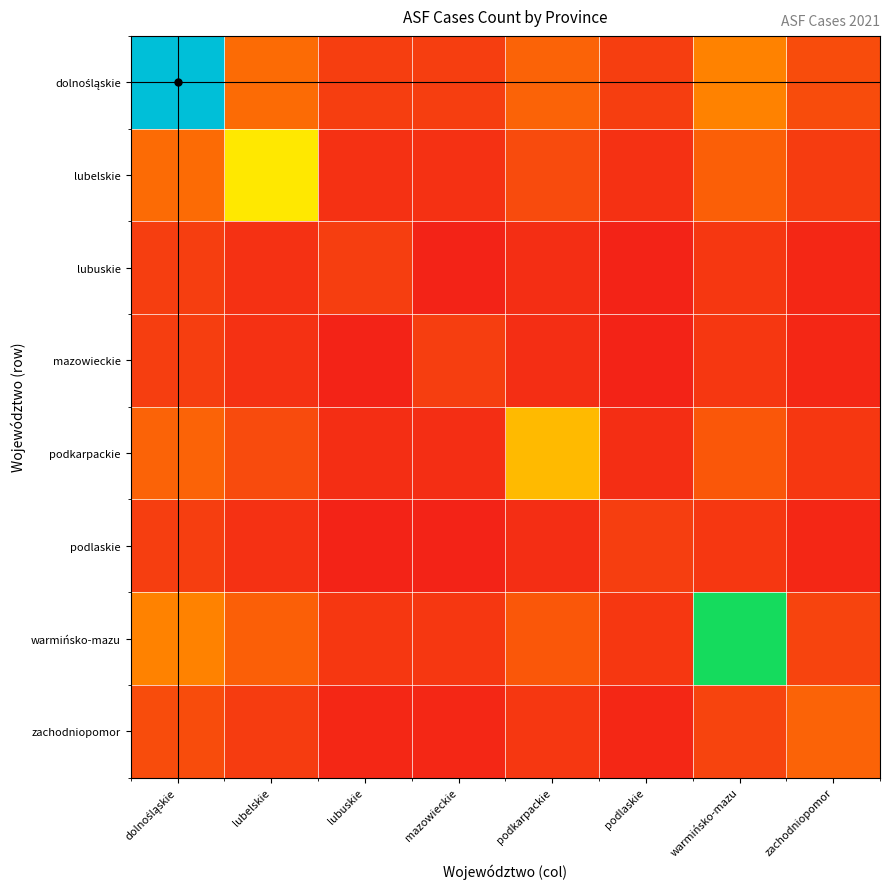

What is the greatest value displayed?

11.0